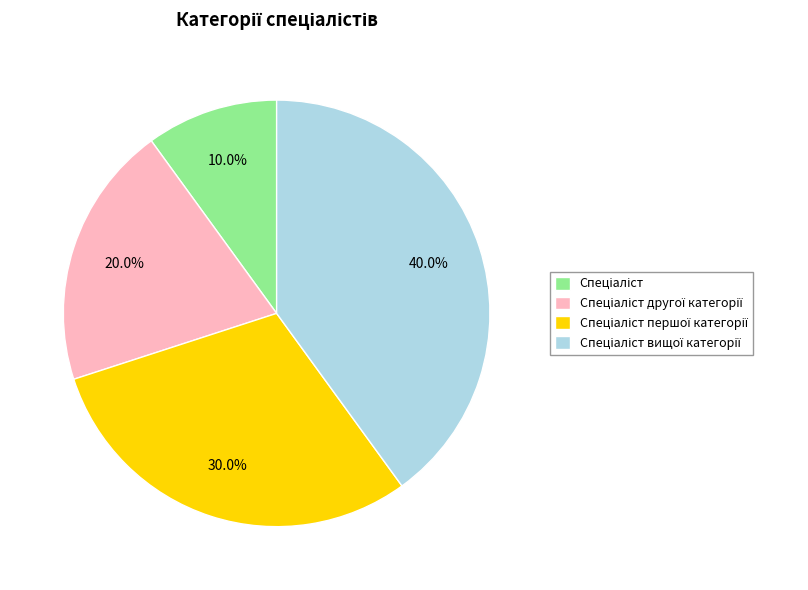

Is there a majority slice in this chart?

No